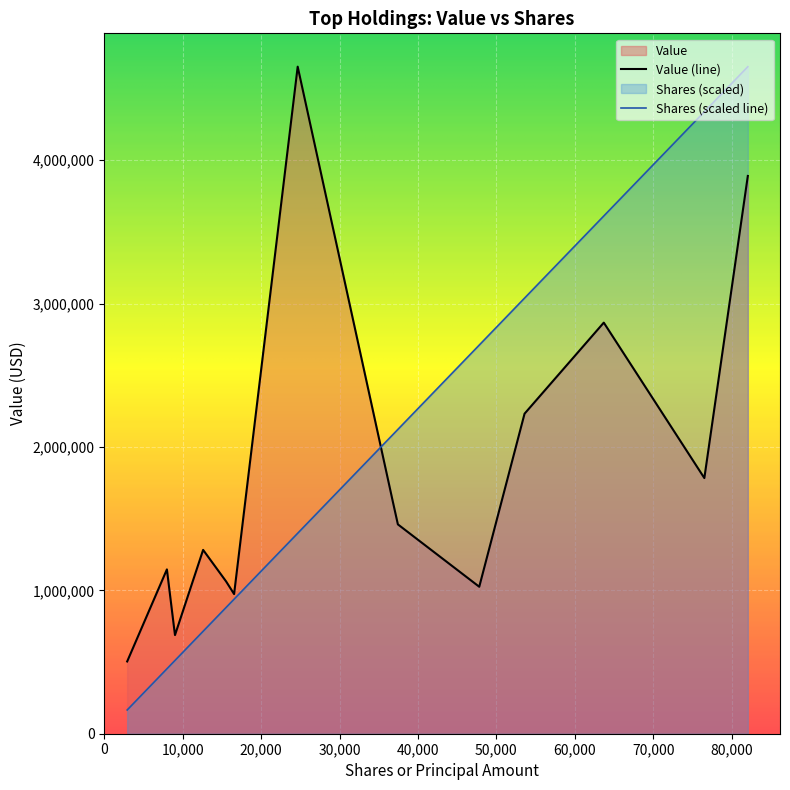

What is the minimum value for Value (line)?

504000.0